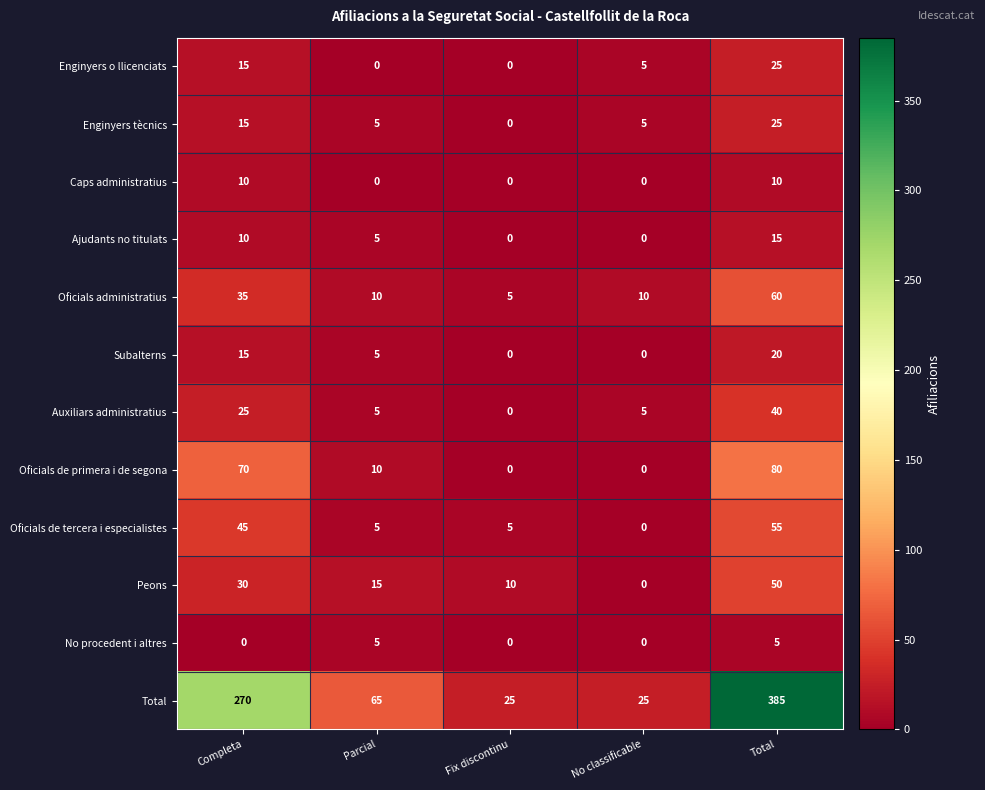

How many positive values does the Auxiliars administratius series have?

4